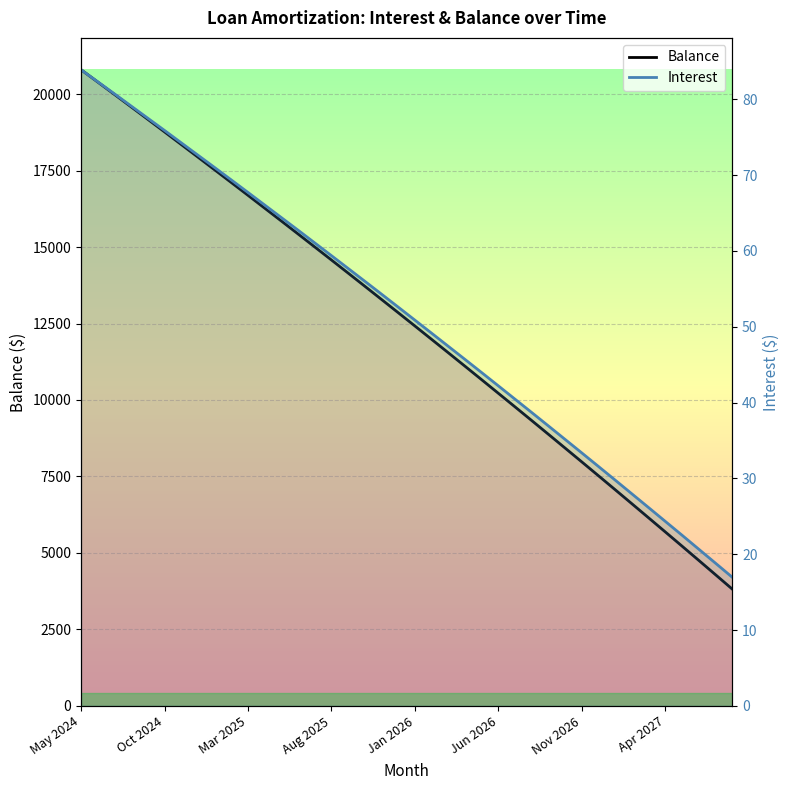

True or false: Balance and Interest intersect in this chart.

False